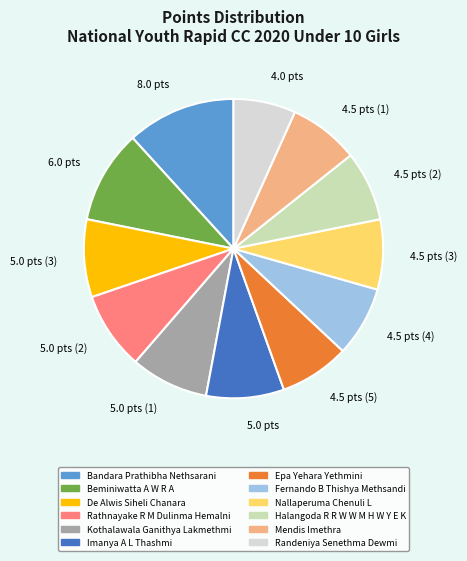

Which category has the smallest portion of the pie?

4.0 pts